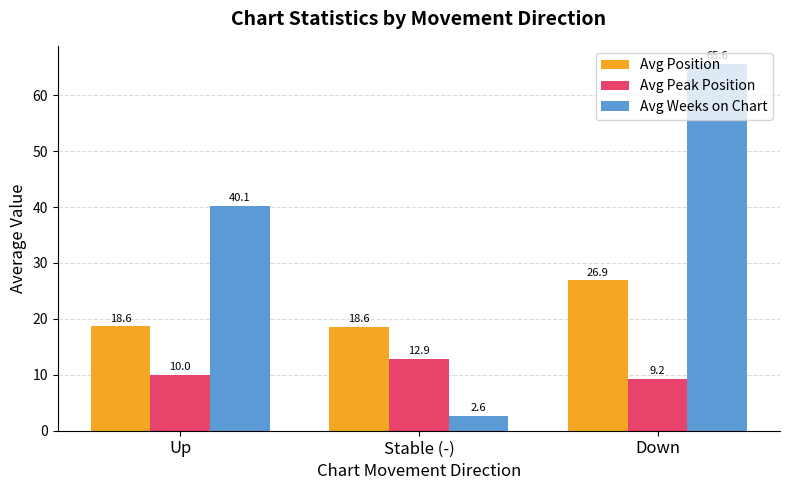

Rank the series by their average value, from highest to lowest.

Avg Weeks on Chart, Avg Position, Avg Peak Position